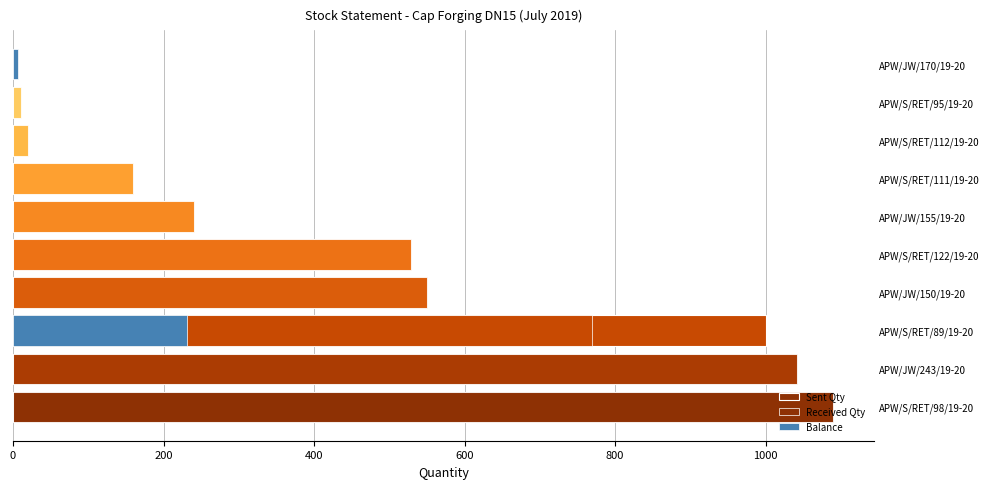

Is the value of Received Qty at APW/S/RET/112/19-20 greater than the value of Balance at APW/S/RET/122/19-20?

Yes